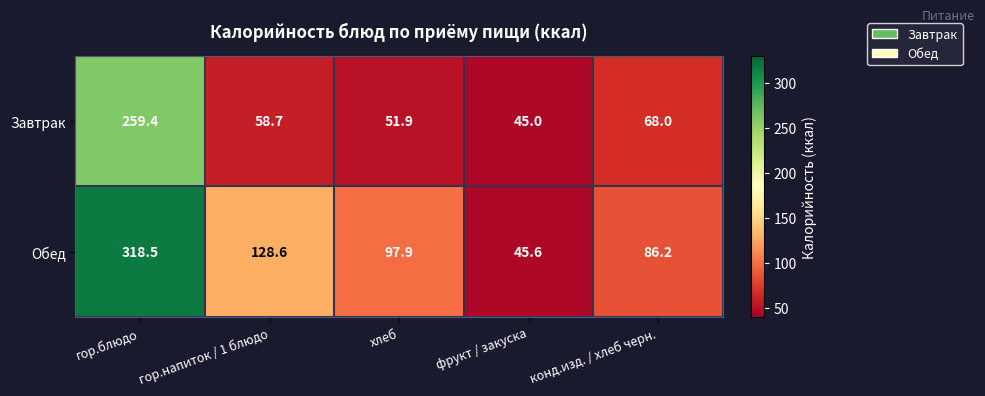

The Завтрак series shows 96.5 at гор.напиток / 1 блюдо. True or false?

False